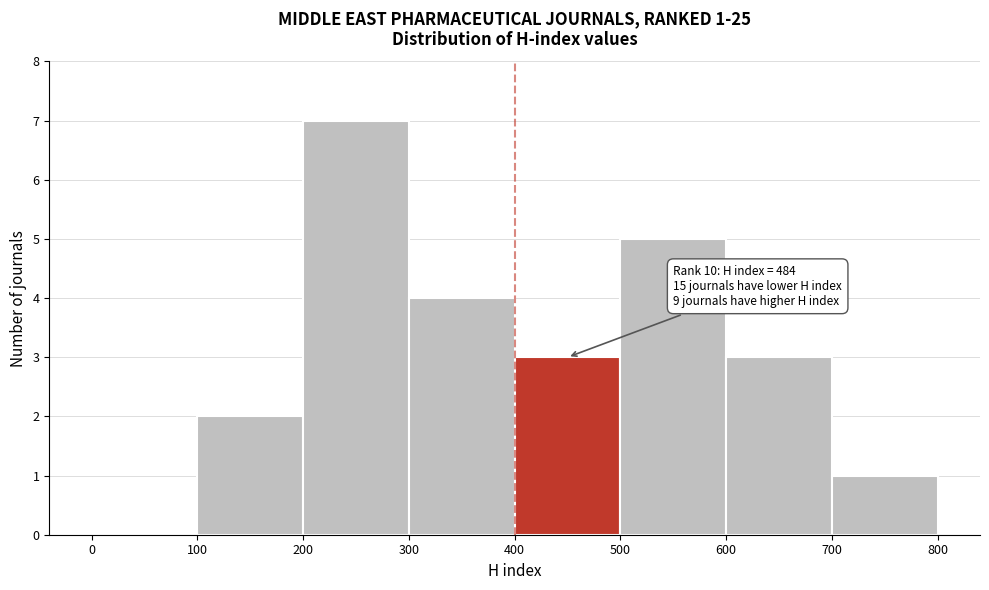

Over which range of the x-axis is the bar tallest?

200 to 300